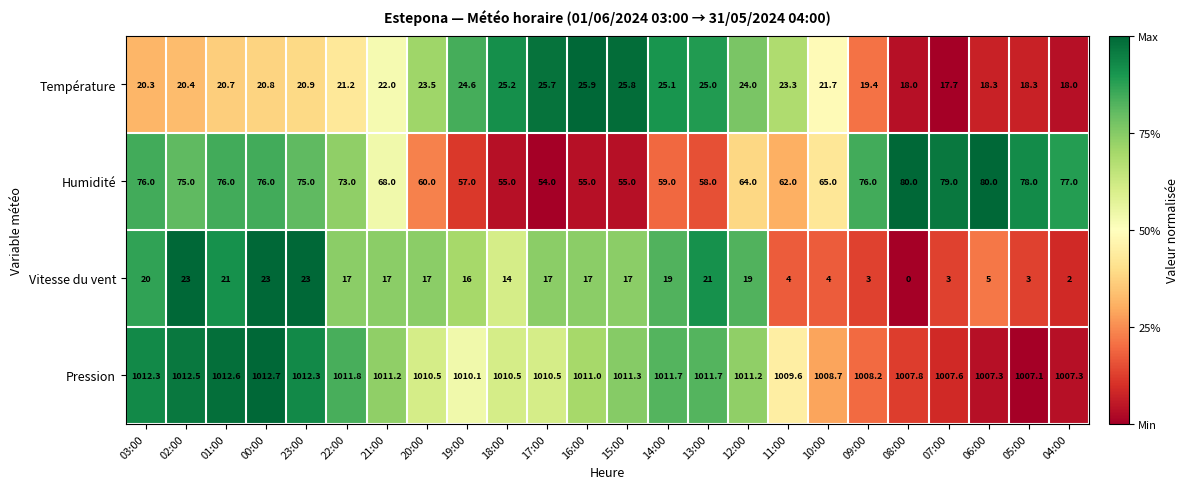

Which series has the widest spread of values?

Humidité